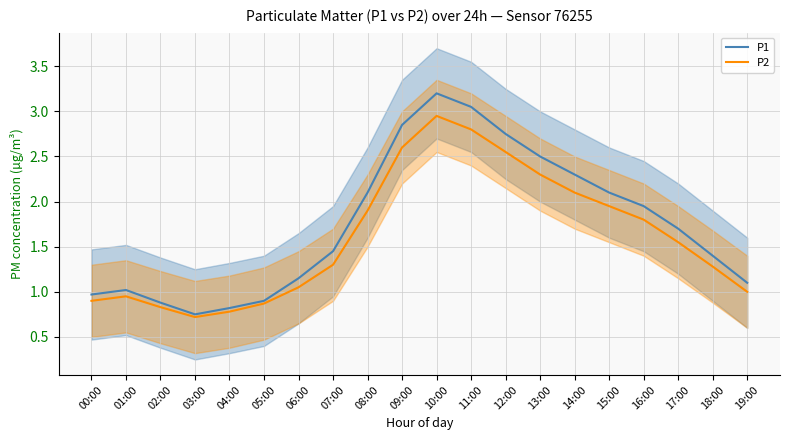

What is the difference between the P1 values at 01:00 and 02:00?

0.1